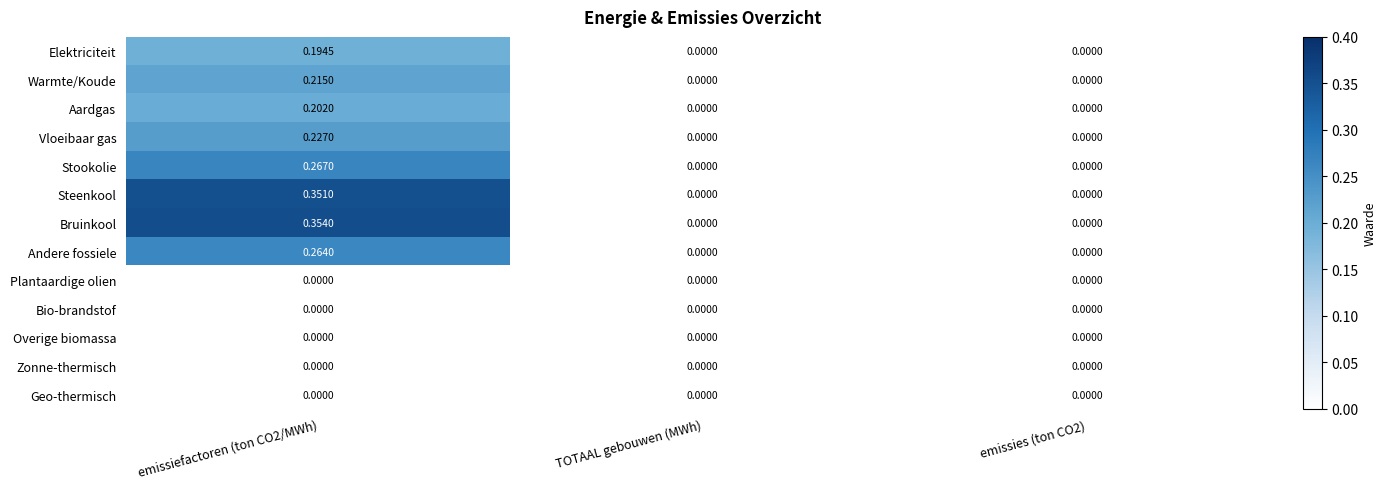

Between emissiefactoren (ton CO2/MWh) and emissies (ton CO2), which series saw the biggest shift?

Bruinkool